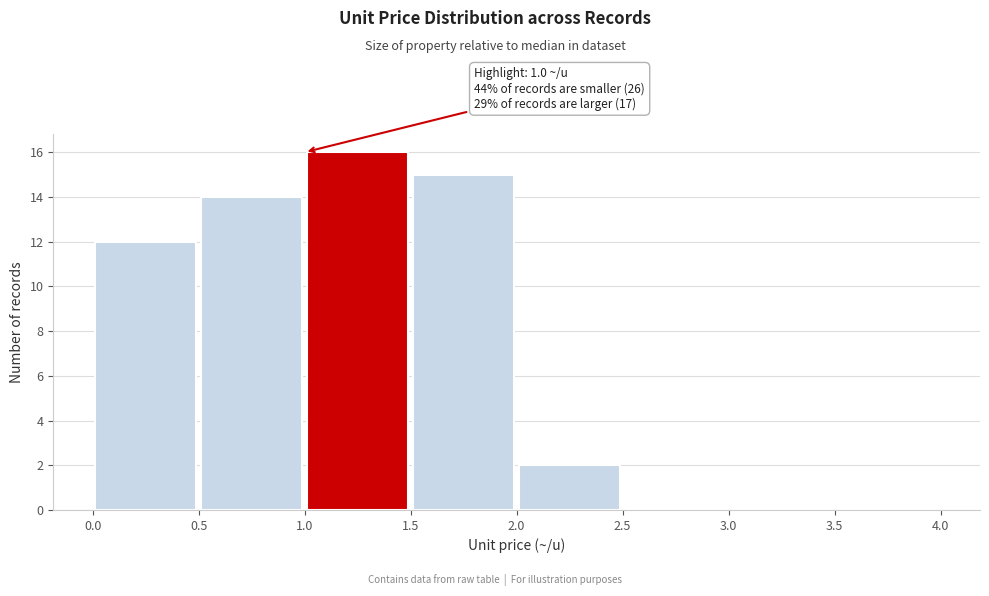

Over which range of the x-axis is the bar tallest?

1.0 to 1.5